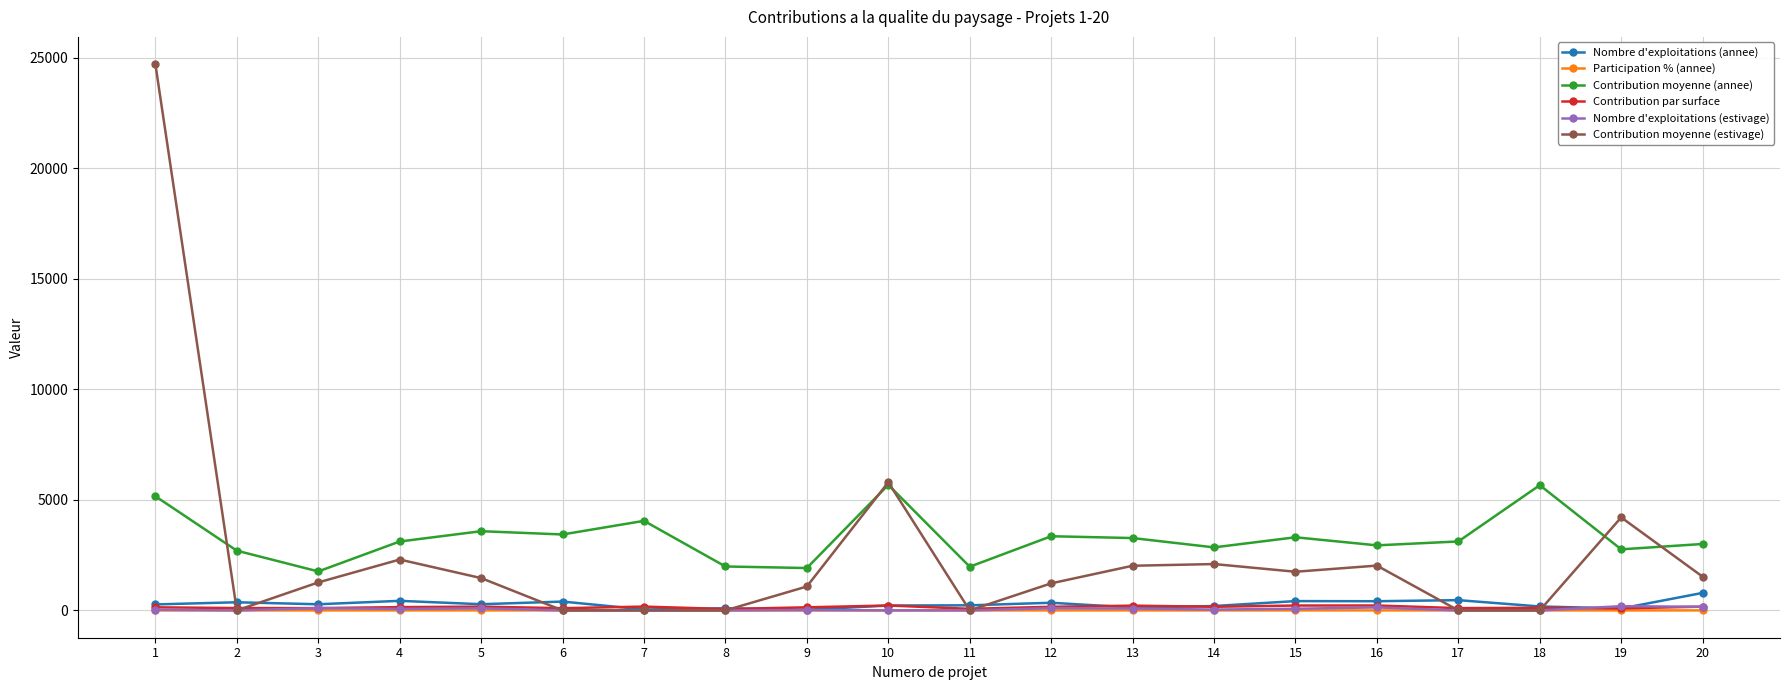

What is the average value of the Nombre d'exploitations (annee) series?

284.1